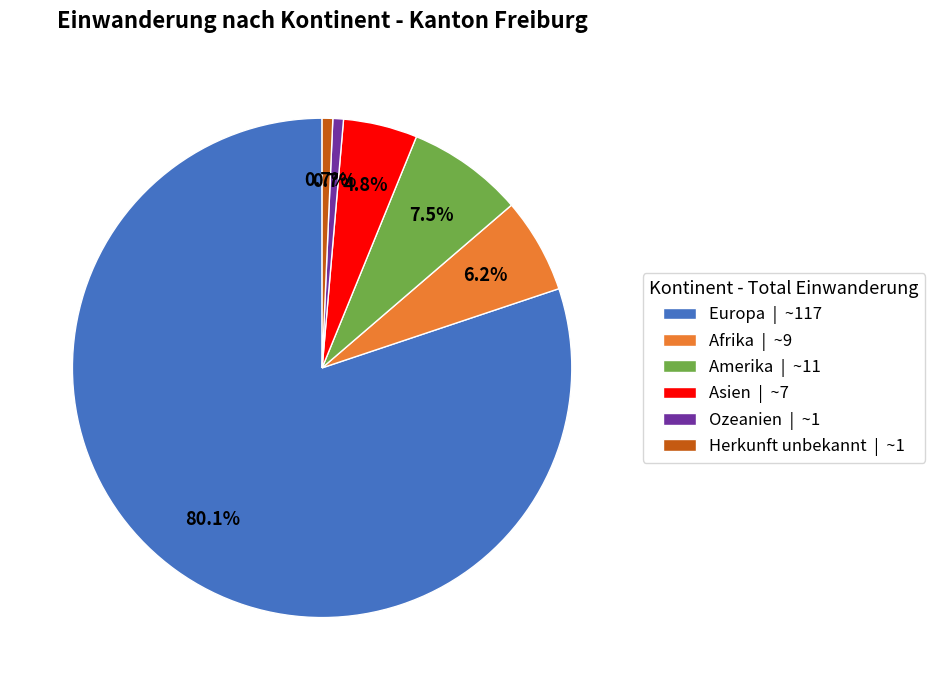

Which category accounts for the majority?

Europa